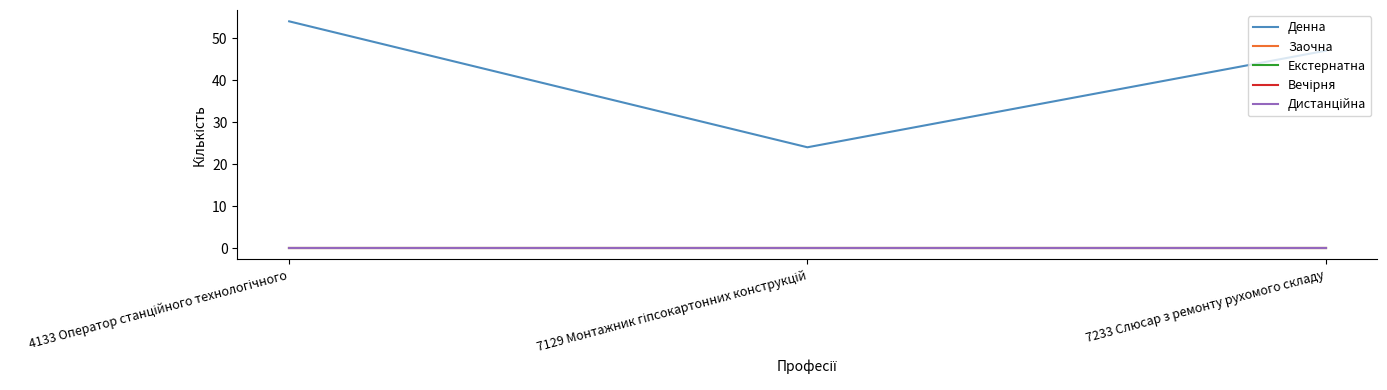

Count the Денна values in the range 24 to 54.

3